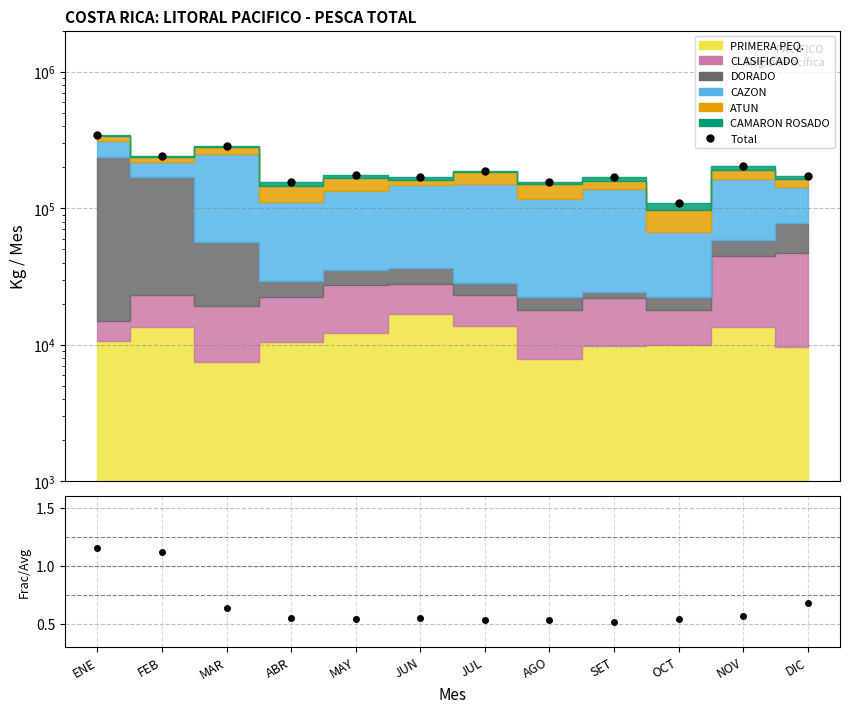

What is the value of the DORADO/Total point at the 6th from the left?

0.5